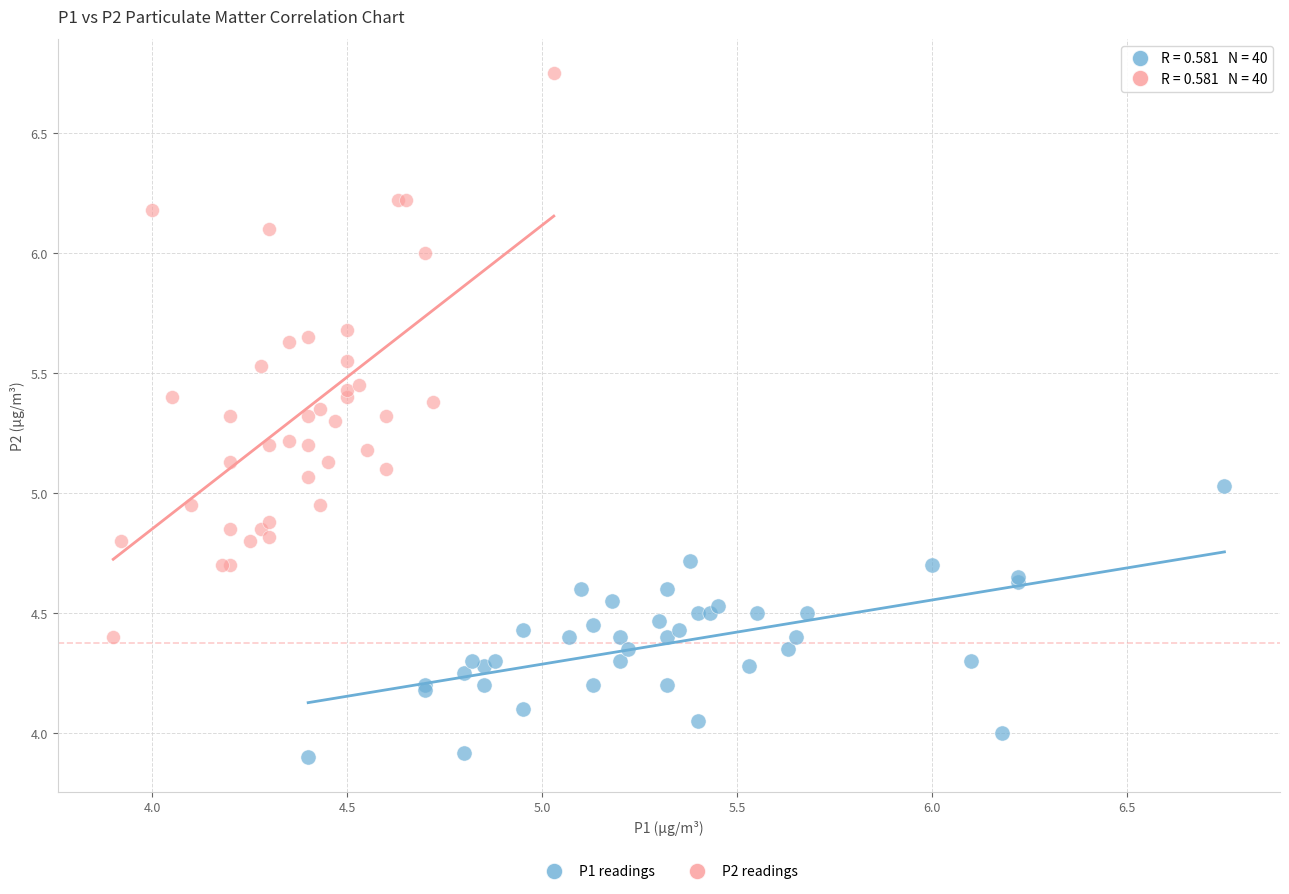

Which series has the widest spread of Y values?

P2 readings